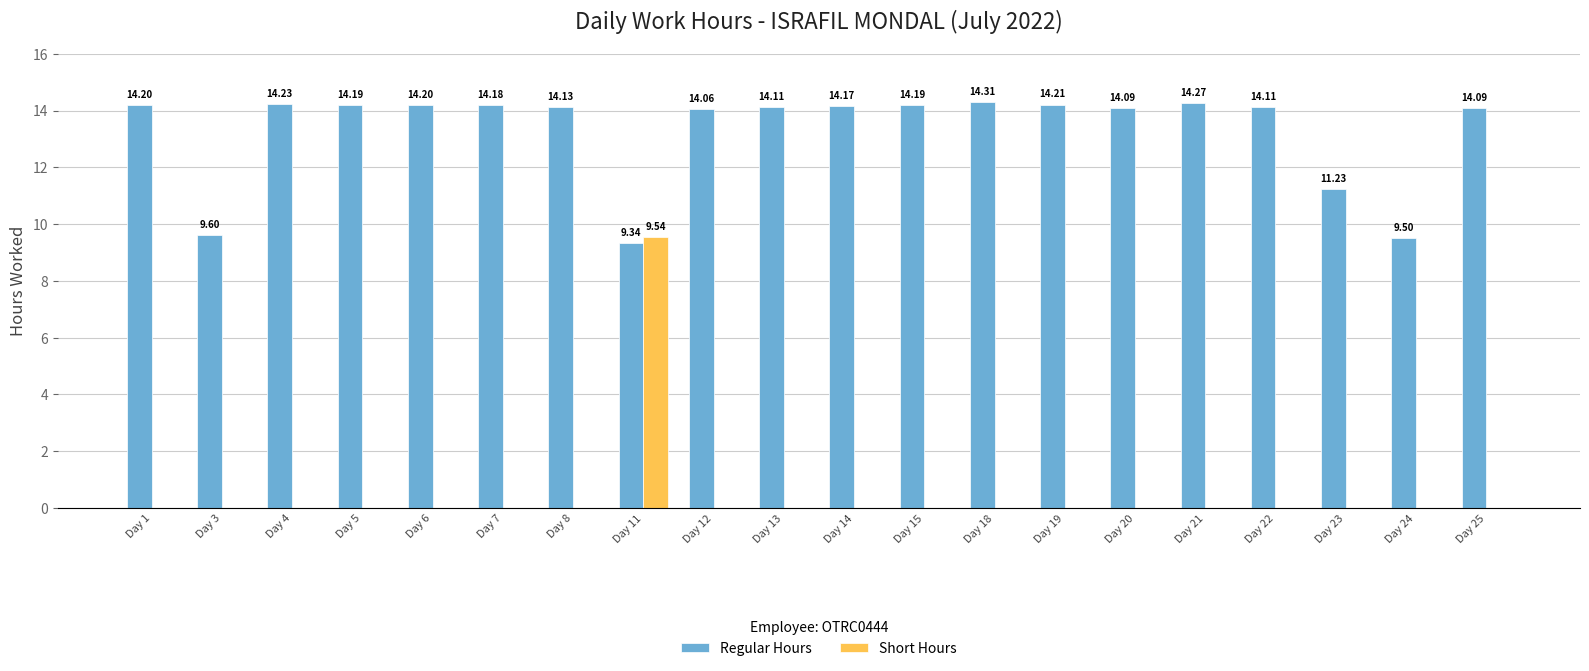

What is the sum of all Regular Hours values?

266.4